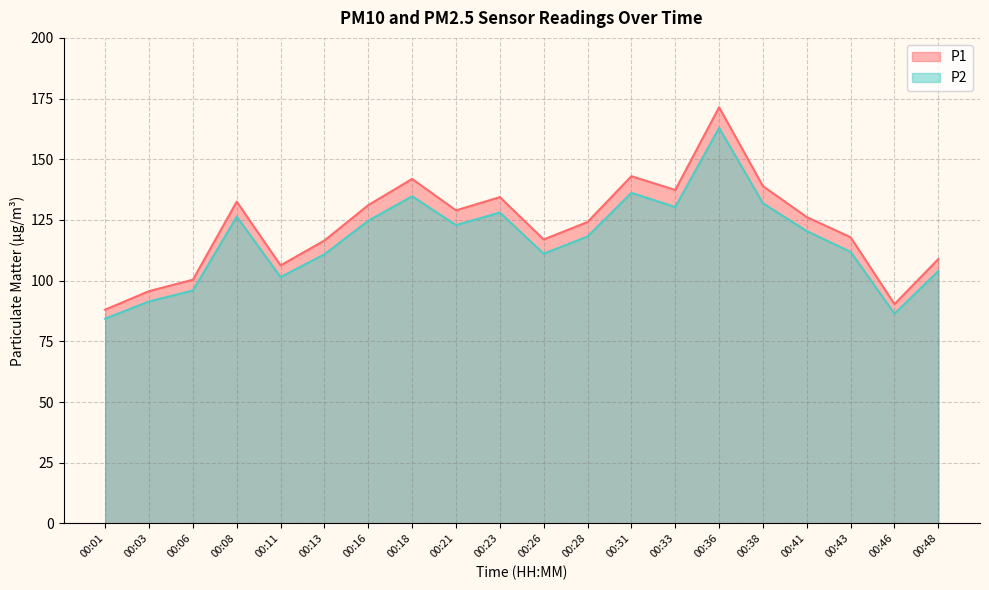

What are all the series names shown in the legend?

P1, P2